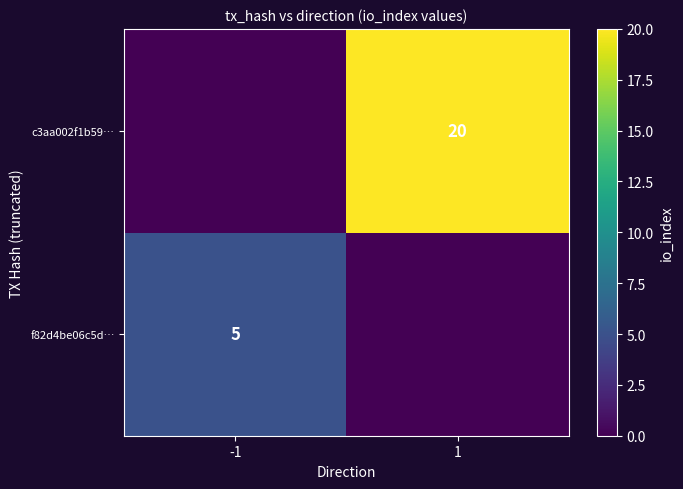

The f82d4be06c5d… series shows 5 at -1. True or false?

True